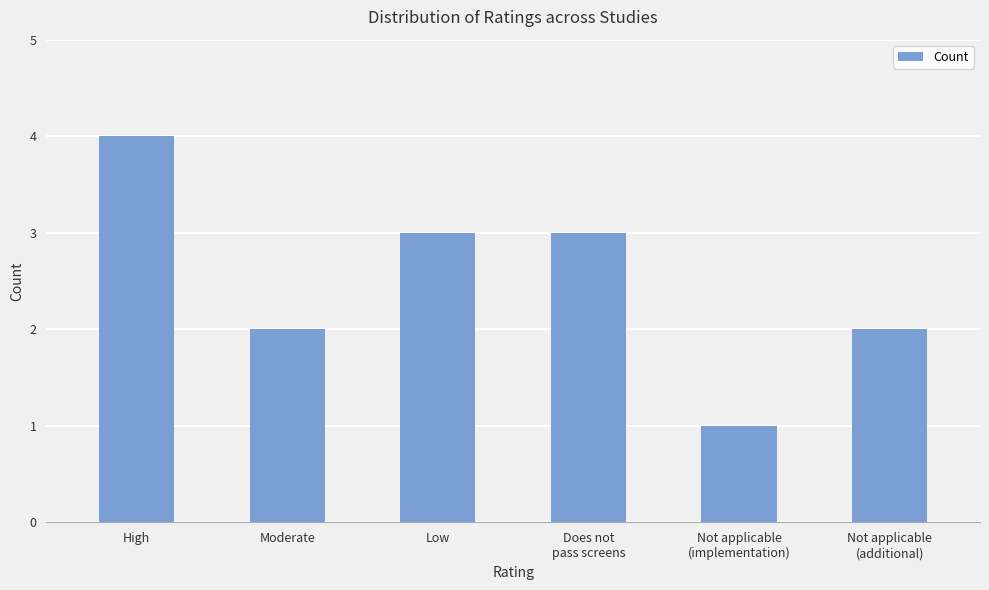

What is the approximate value at Low?

3